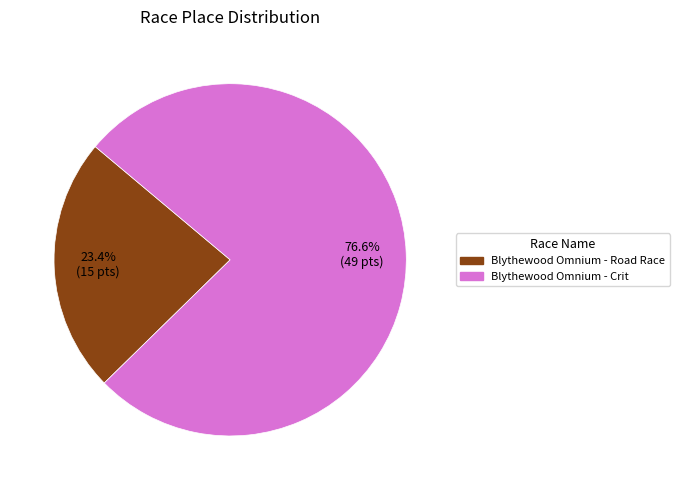

To the nearest percent, what portion does Blythewood Omnium - Crit represent?

77%